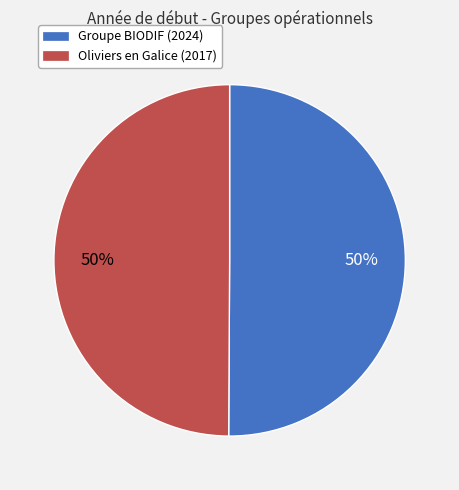

Count the number of slices in the pie.

2